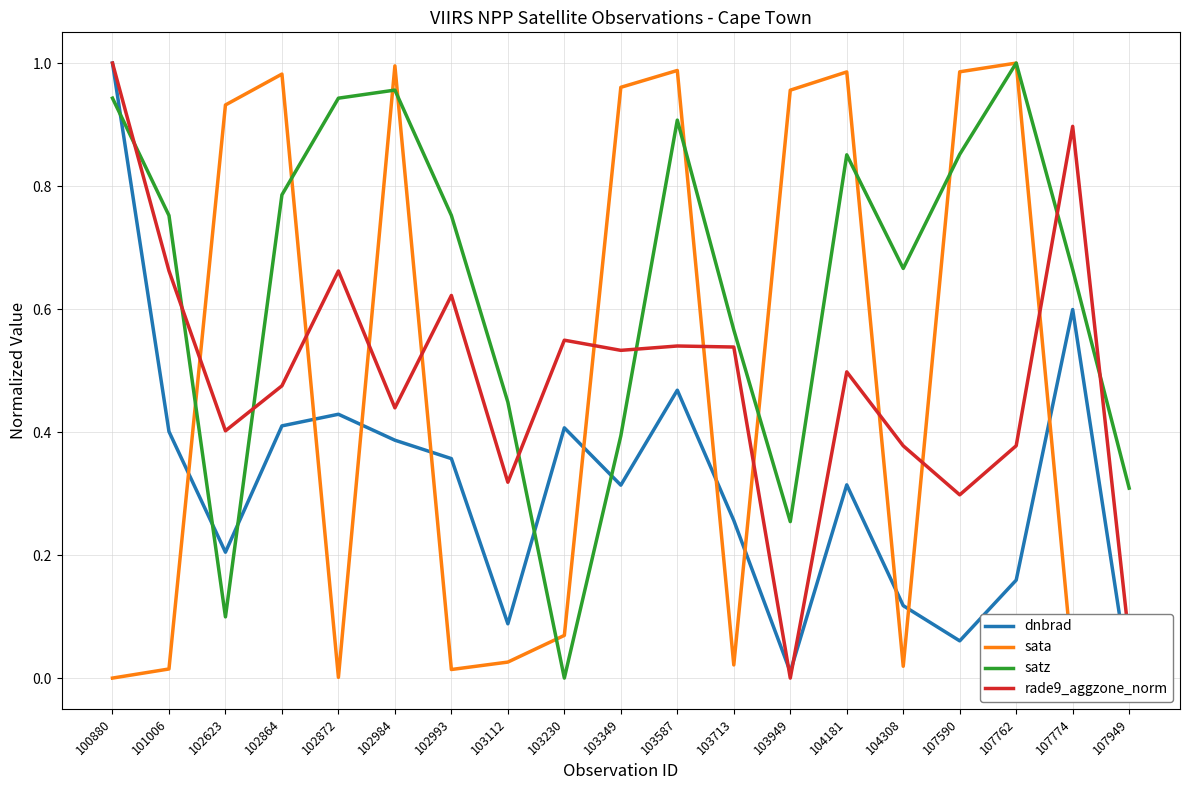

Rank the categories by dnbrad value from highest to lowest.

100880, 107774, 103587, 102872, 102864, 103230, 101006, 102984, 102993, 104181, 103349, 103713, 102623, 107762, 104308, 103112, 107590, 103949, 107949